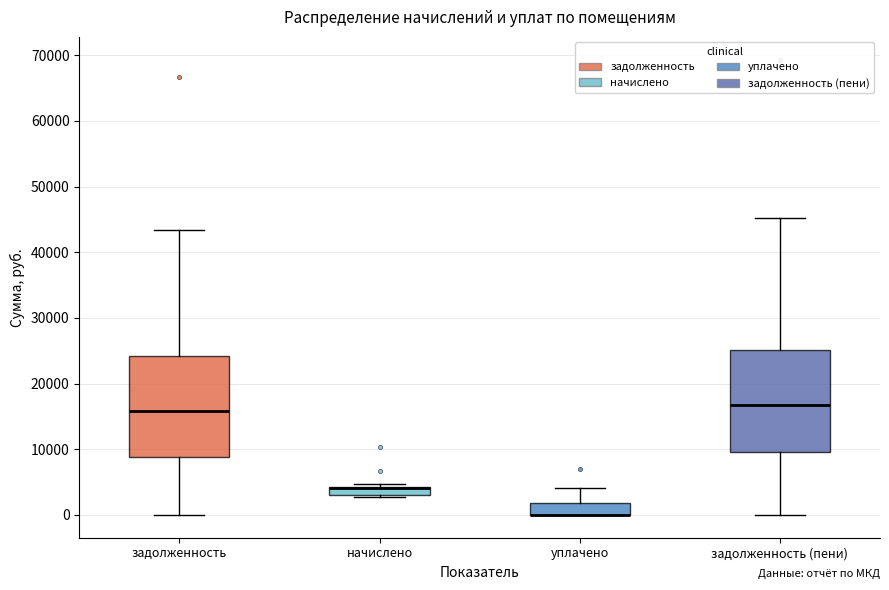

Where does the upper whisker of the box for задолженность (пени) end on the y-axis? The values are not printed on the chart, so give them approximately, as read against the axis.

45000